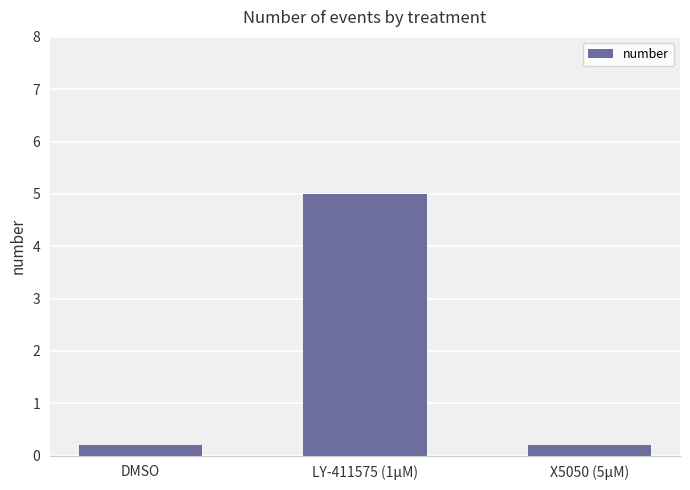

What is the difference between the maximum and minimum values?

4.8